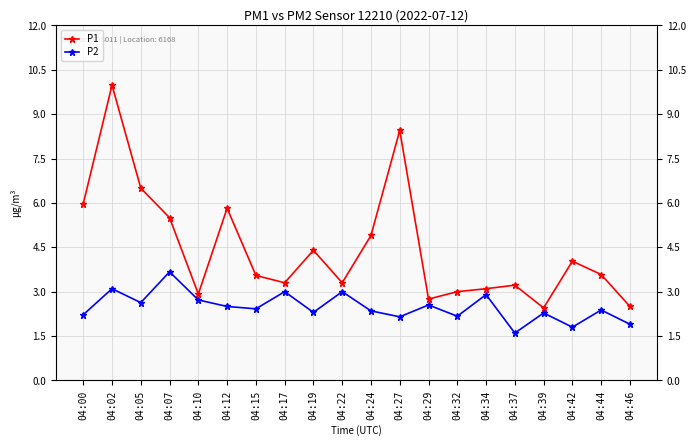

Reading right to left, extract all data points from this chart.

P1: 04:46=2.5	04:44=3.6	04:42=4.0	04:39=2.5	04:37=3.2	04:34=3.1	04:32=3.0	04:29=2.8	04:27=8.4	04:24=4.9	04:22=3.3	04:19=4.4	04:17=3.3	04:15=3.5	04:12=5.8	04:10=2.9	04:07=5.5	04:05=6.5	04:02=10.0	04:00=6.0
P2: 04:46=1.9	04:44=2.4	04:42=1.8	04:39=2.3	04:37=1.6	04:34=2.9	04:32=2.2	04:29=2.5	04:27=2.1	04:24=2.4	04:22=3.0	04:19=2.3	04:17=3.0	04:15=2.4	04:12=2.5	04:10=2.7	04:07=3.7	04:05=2.6	04:02=3.1	04:00=2.2